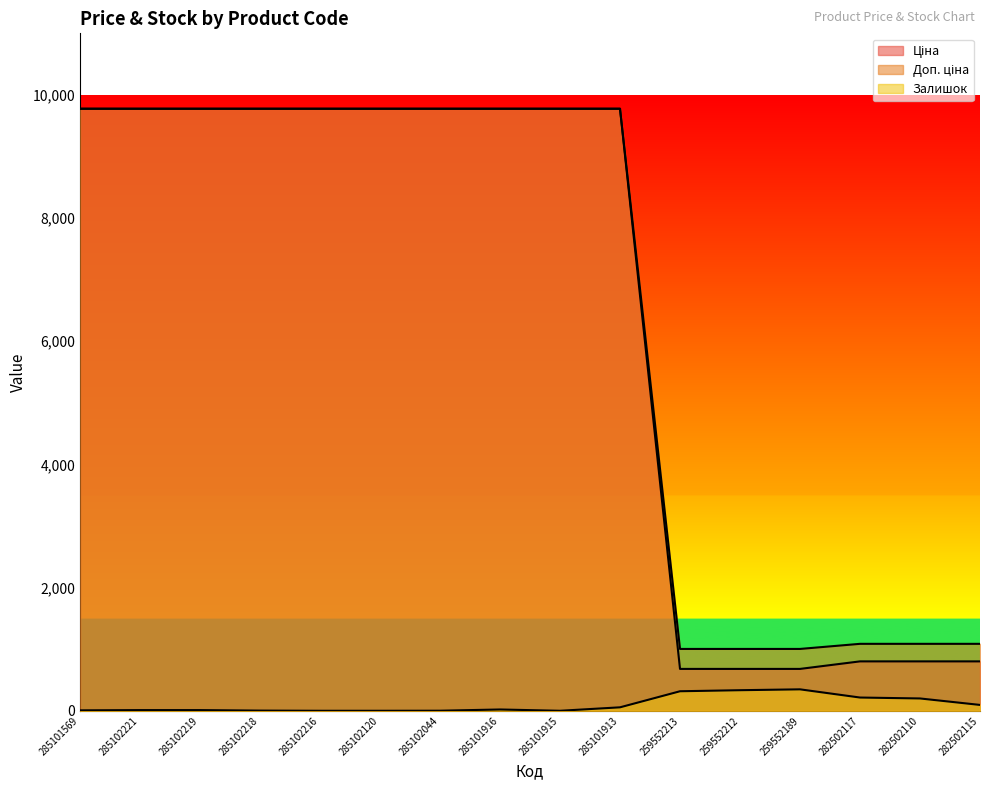

Where does the Доп. ціна series first go above 9775?

285101569